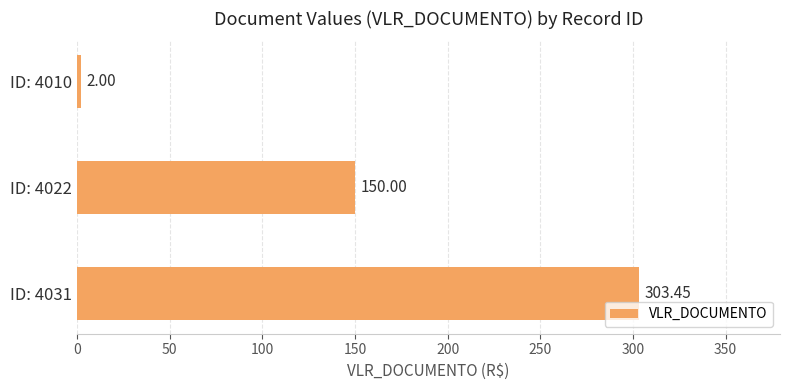

At which label is the value closest to 152?

ID: 4022